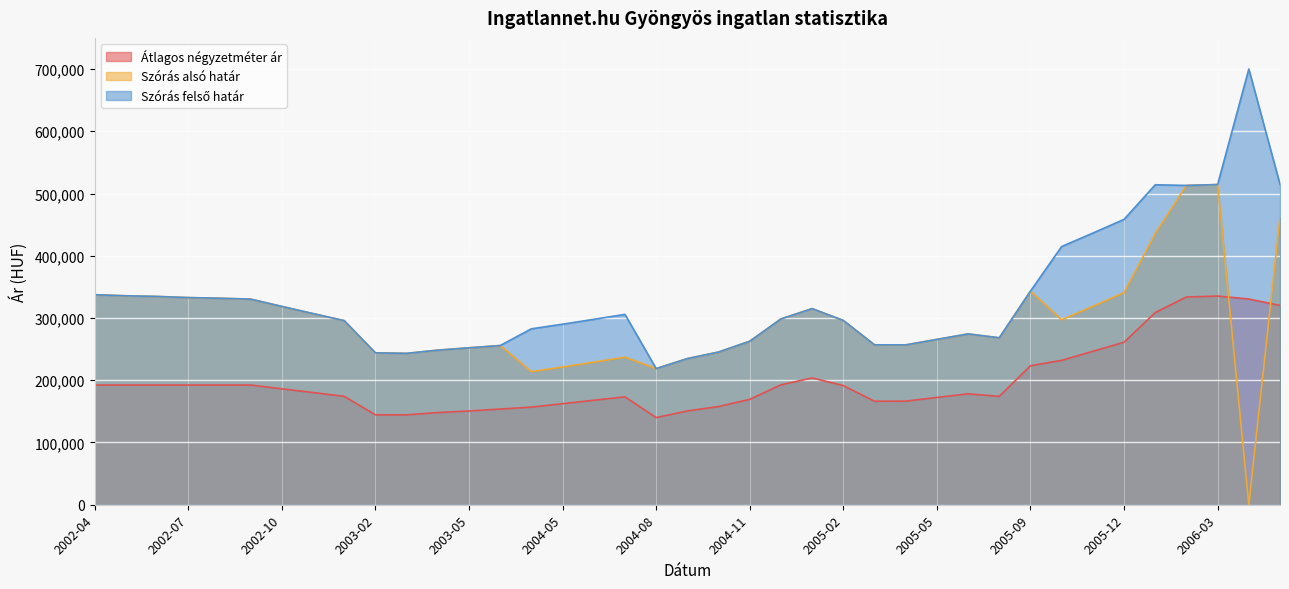

What is the difference between the maximum and second lowest values in the Szórás alsó határ series?

300568